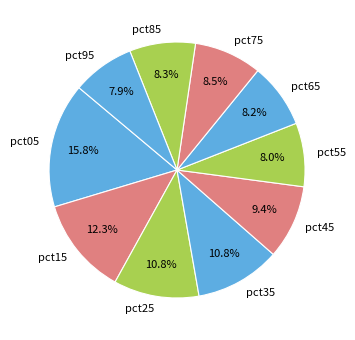

What is the largest slice in the pie chart?

pct05